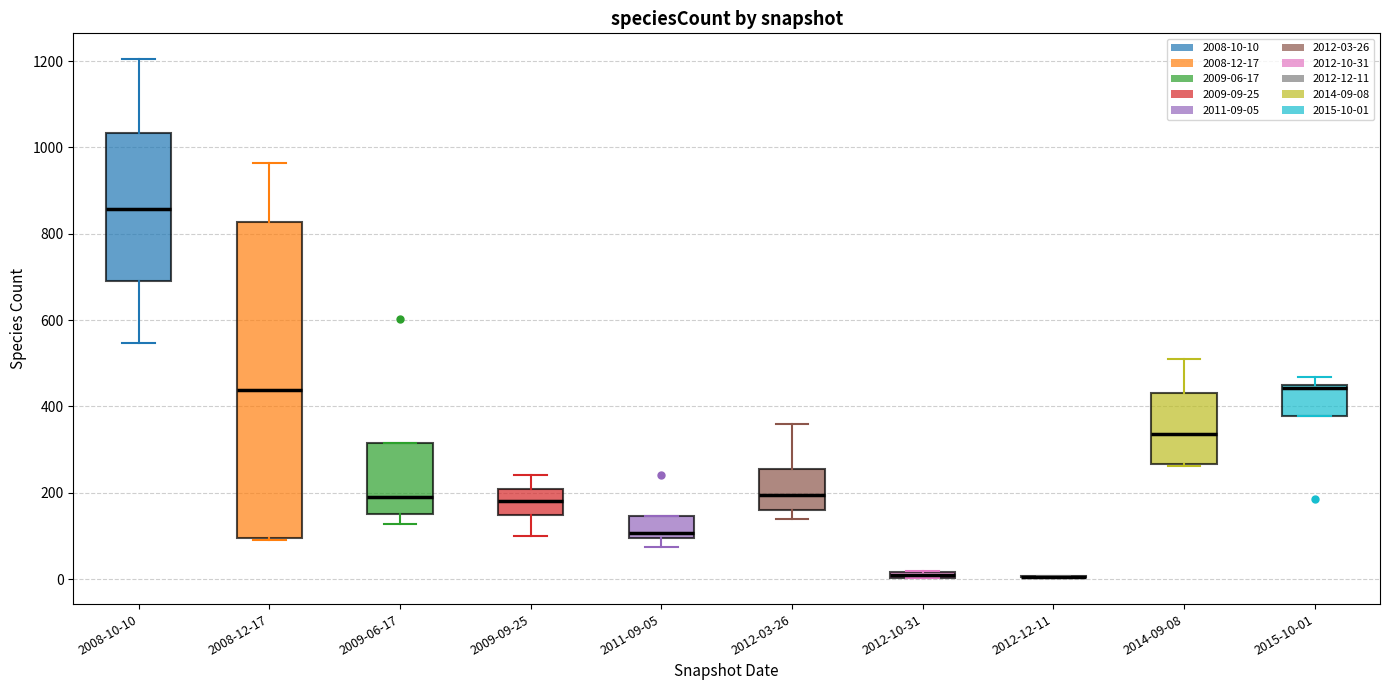

Which box is the tallest, from its lower edge to its upper edge?

2008-12-17